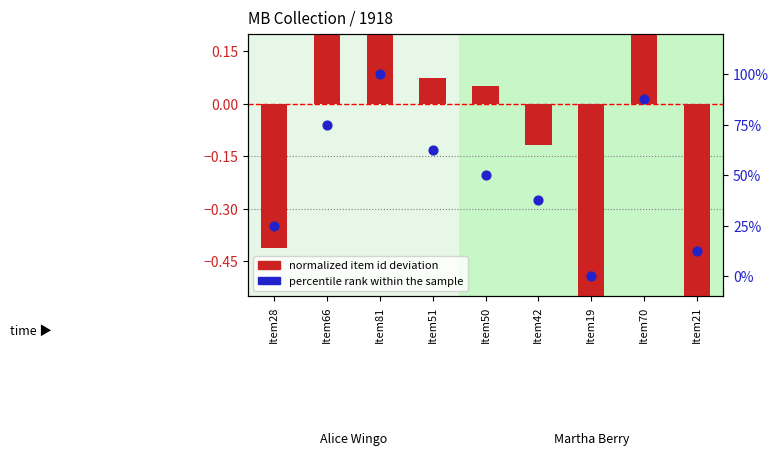

What are all the series names shown in the legend?

normalized item id deviation, percentile rank within the sample